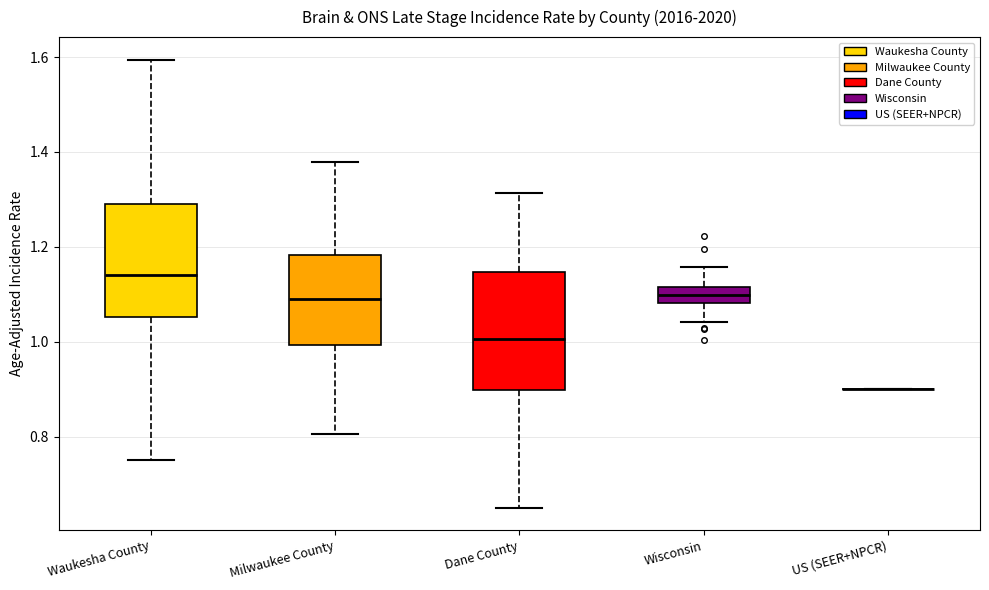

Reading left to right, transcribe this box plot: for each box, give where its median line is, the range the box spans, and where its two whiskers end, as read against the y-axis. The values are not printed on the chart, so give them approximately, as read against the axis.

Waukesha County: median 1.14, box 1.06 to 1.30, whiskers 0.76 to 1.60
Milwaukee County: median 1.10, box 1.00 to 1.18, whiskers 0.80 to 1.38
Dane County: median 1.00, box 0.90 to 1.14, whiskers 0.66 to 1.32
Wisconsin: median 1.10, box 1.08 to 1.12, whiskers 1.04 to 1.16
US (SEER+NPCR): box collapsed to a line at 0.90, whiskers 0.90 to 0.90